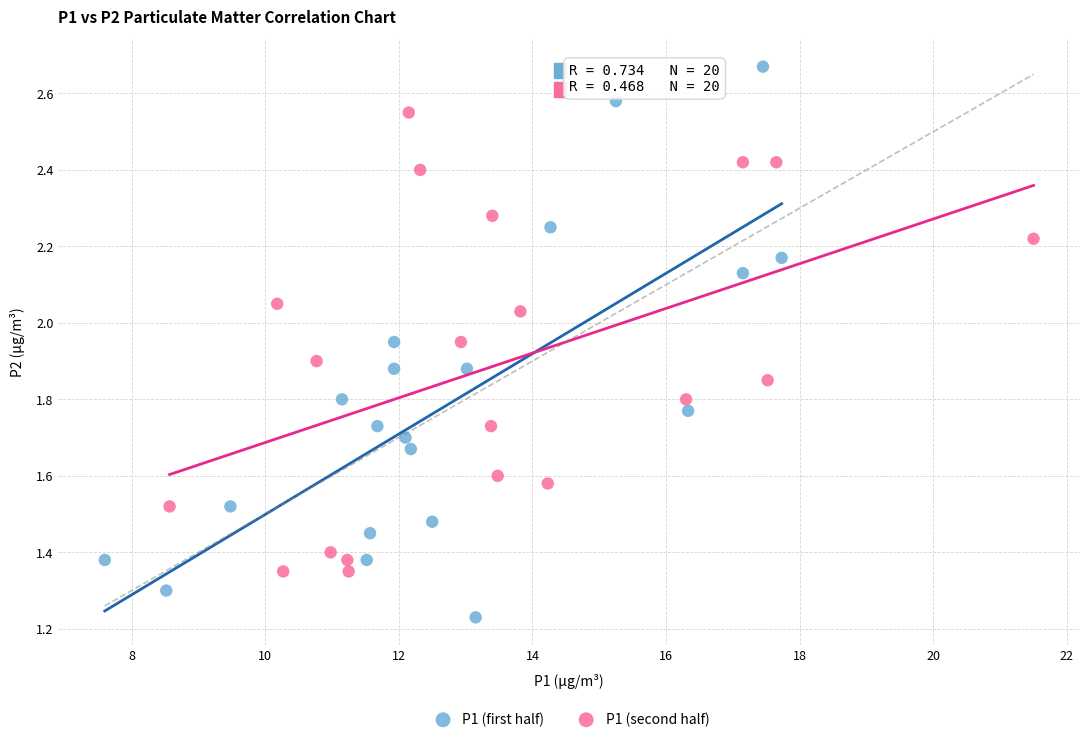

Which series has the largest Y range (max minus min)?

P1 (first half)